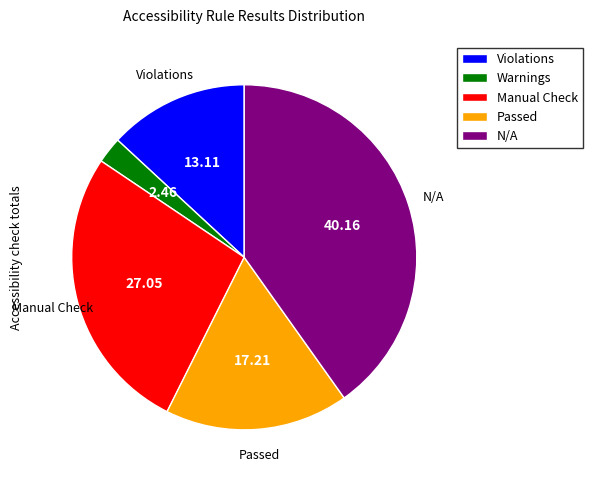

Approximately how many times larger is the value at Passed compared to Warnings?

7.0